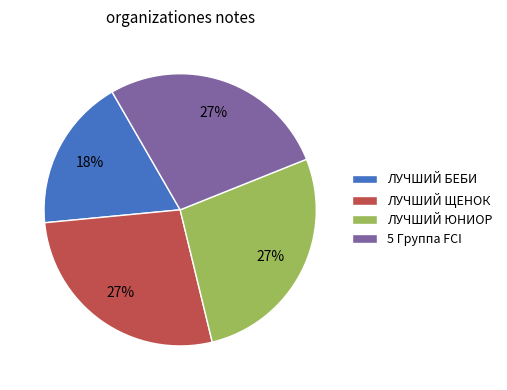

What is the ratio of the value at 5 Группа FCI to the value at ЛУЧШИЙ ЩЕНОК?

1.0